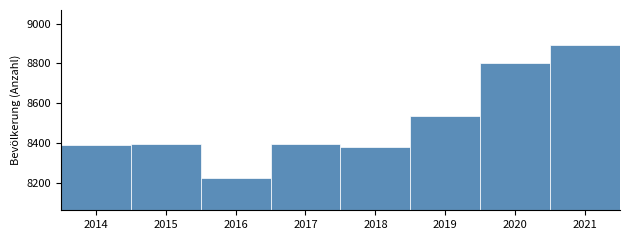

Approximately how many times larger is the value at 2017 compared to 2021?

0.9